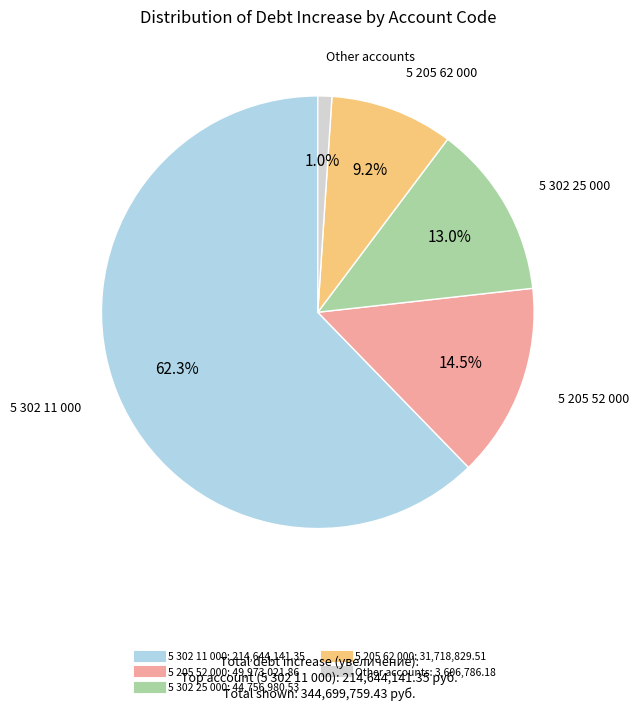

To the nearest percent, what is the average slice percentage?

20%